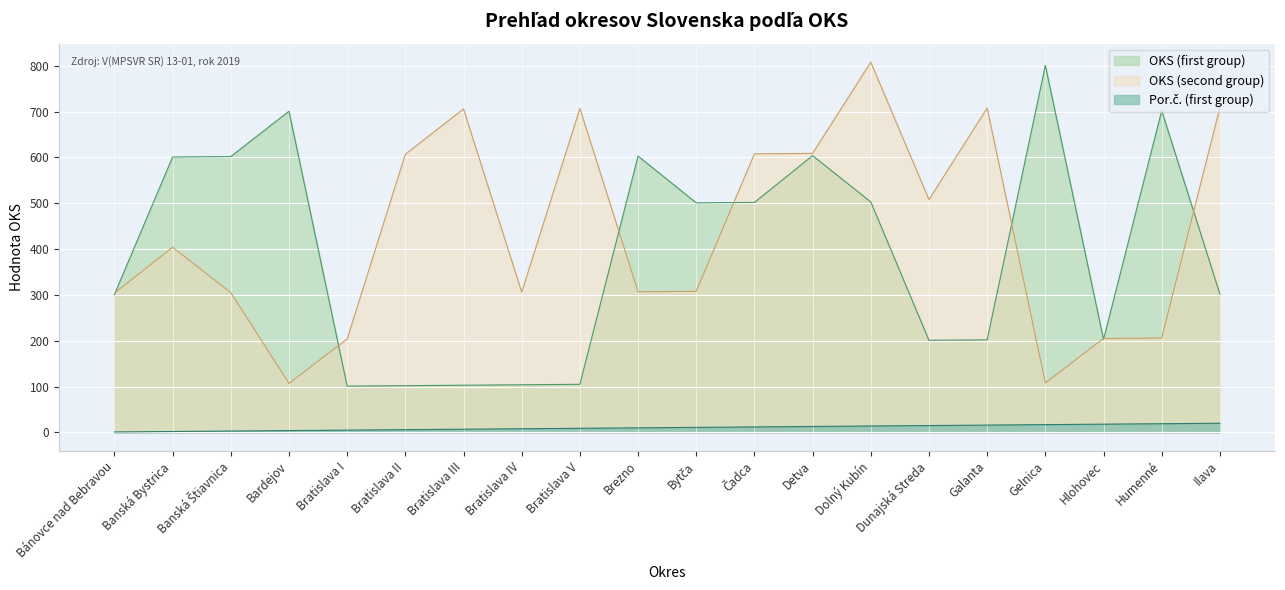

At how many categories does at least one series exceed 65?

20